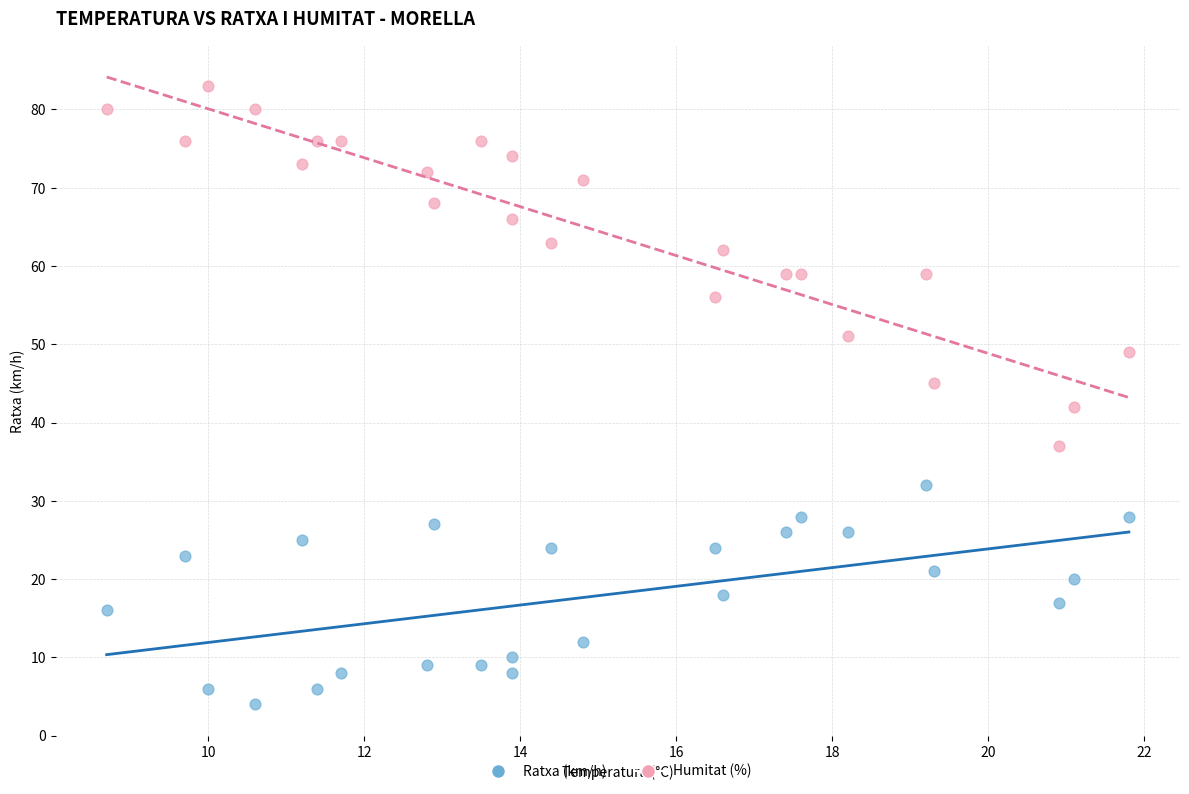

Which series contains the highest Y value?

Humitat (%)